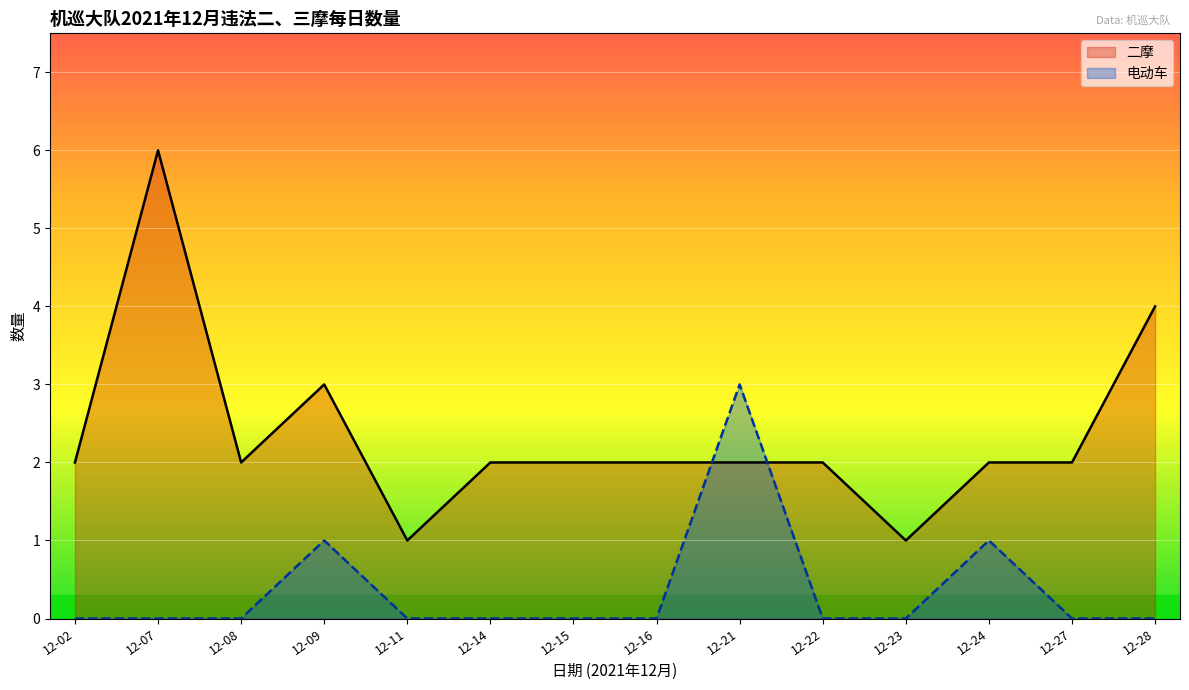

Count the 二摩 values in the range 1 to 4.

12